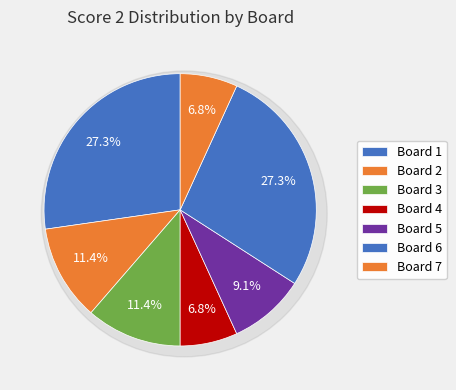

Is there any slice that represents more than half of the pie?

No